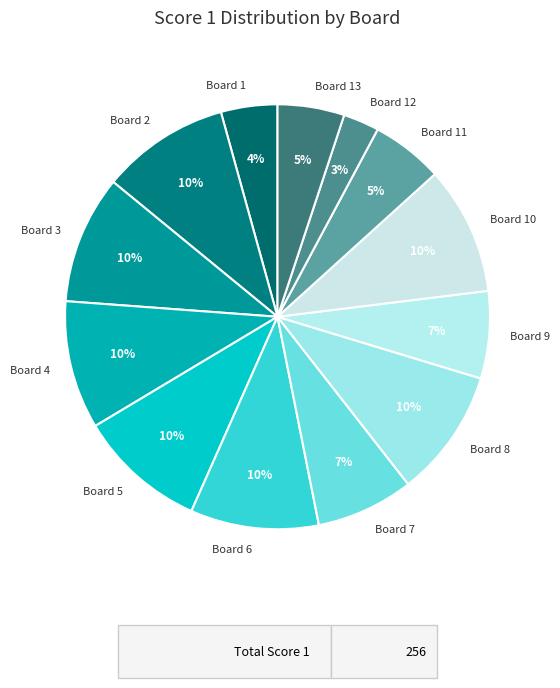

Combined, do Board 4 and Board 6 account for over 50%?

No